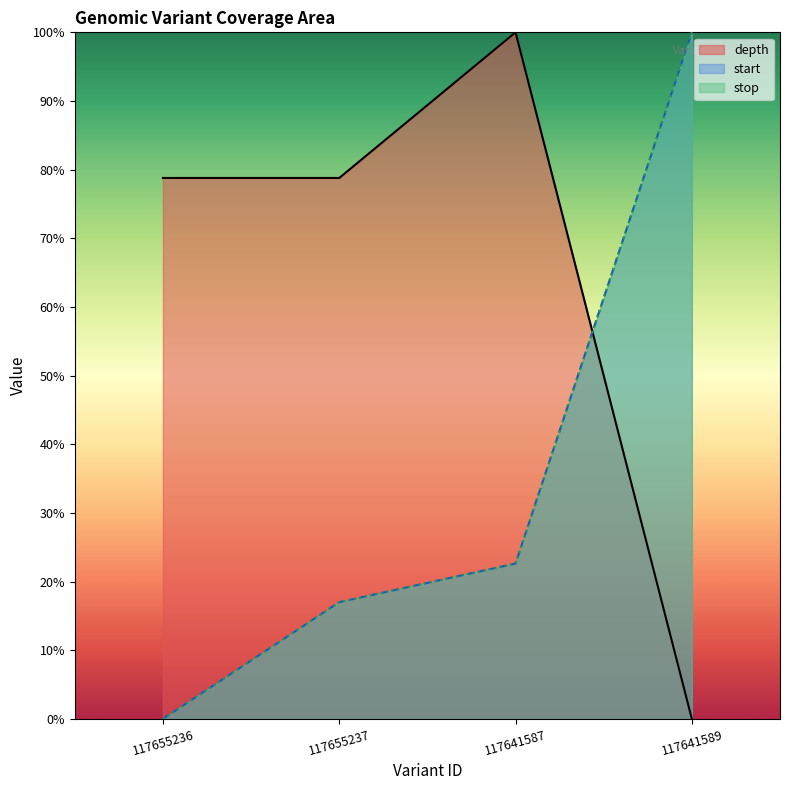

Where is depth nearest to the value 50?

117655236